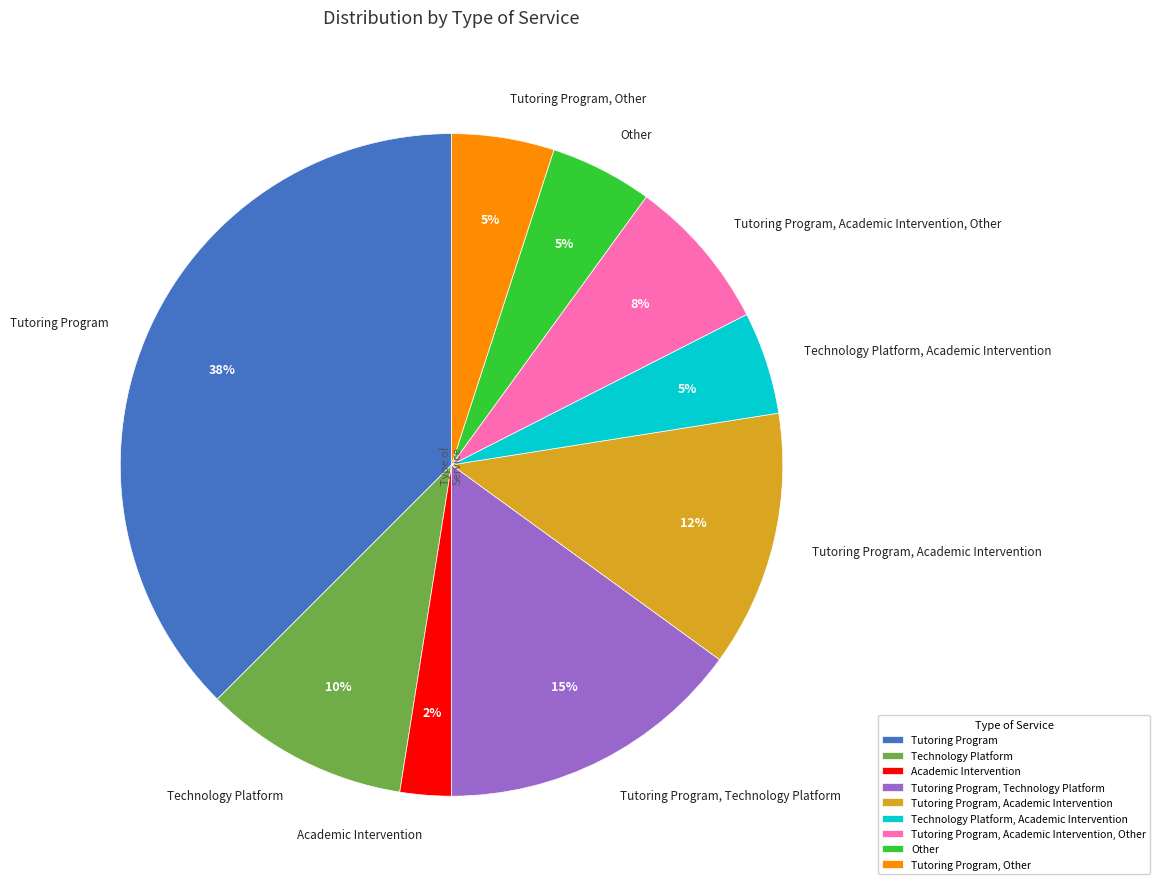

The Tutoring Program, Academic Intervention slice represents 12% of the pie. True or false?

True